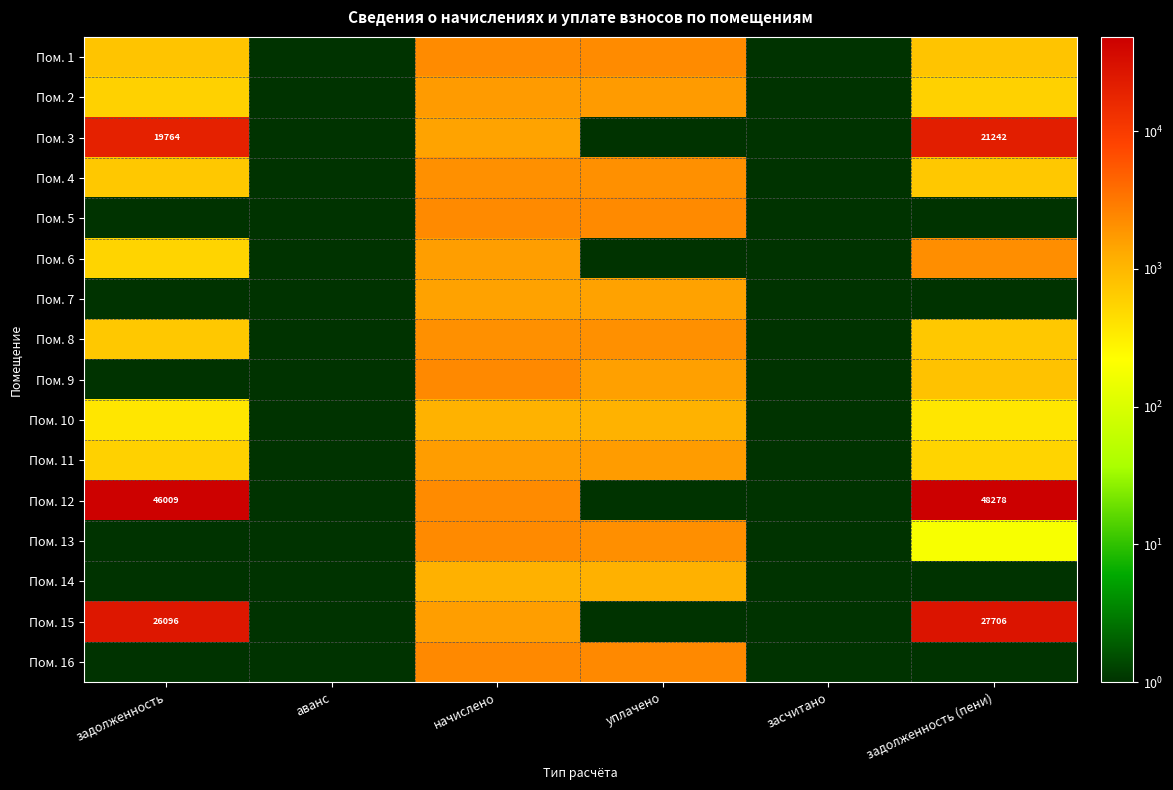

How many data points does each series have?

6